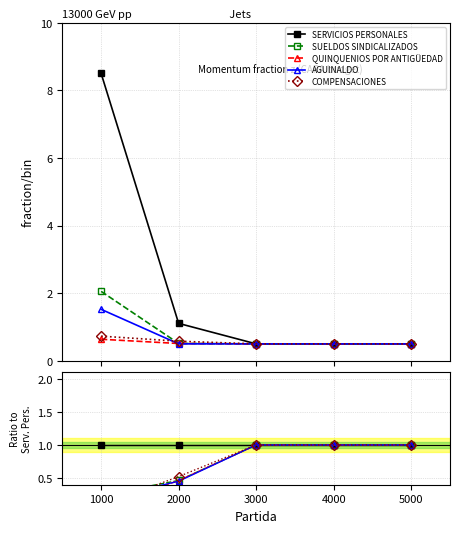

Which series has the largest total across all categories?

SERVICIOS PERSONALES